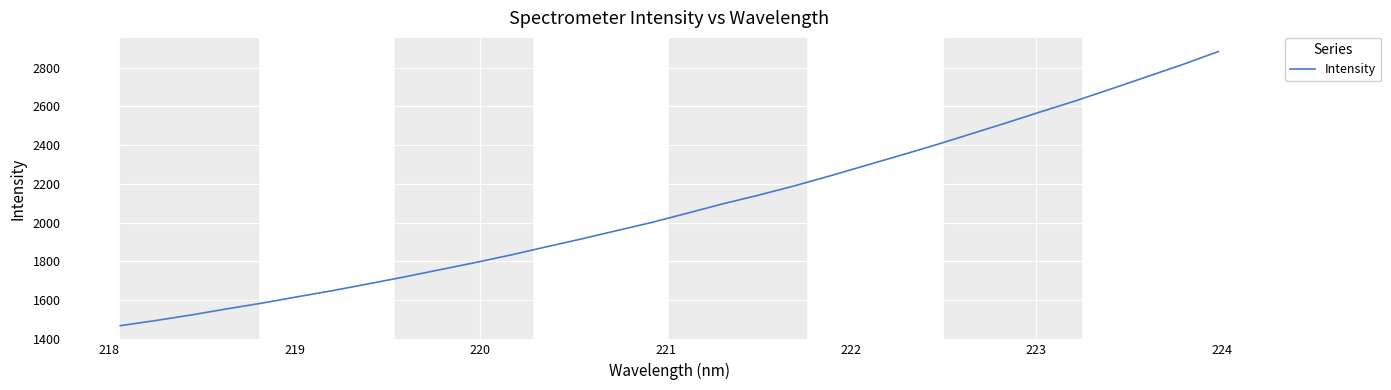

What is the sum of all values?

66494.1